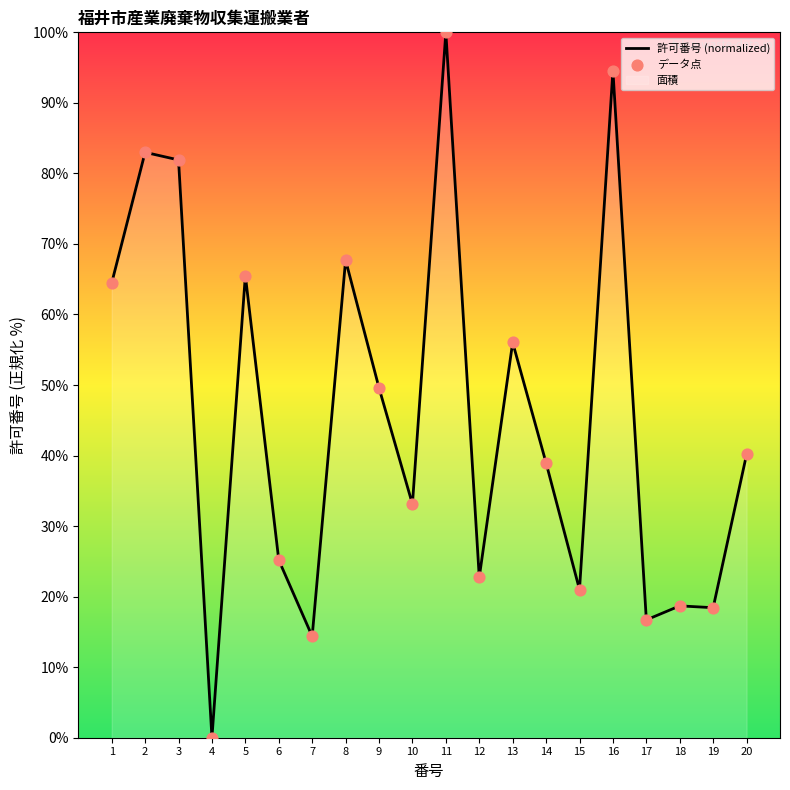

Which series has the widest spread of Y values?

許可番号 (normalized)